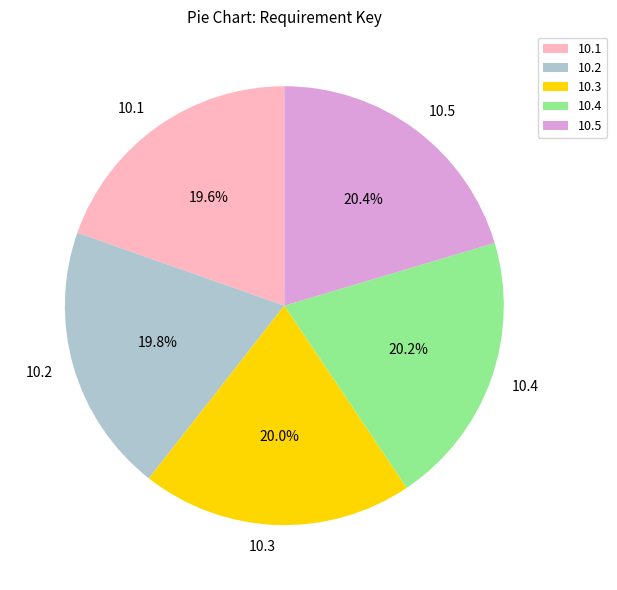

How many slices are in this pie chart?

5